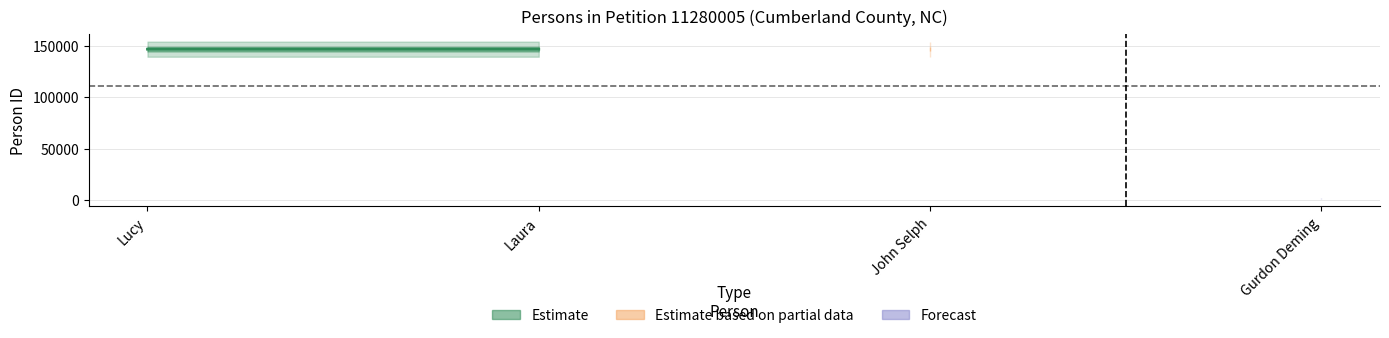

Reading right to left, extract all data points from this chart.

Gurdon Deming=1853	John Selph=146798	Laura=146797	Lucy=146796